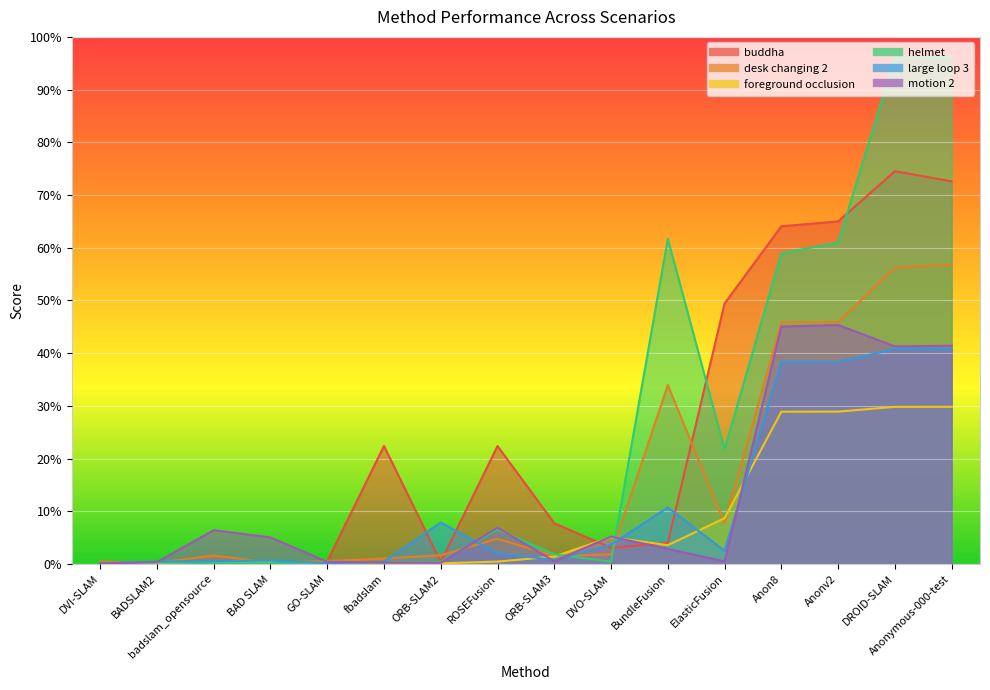

What is the label of the 1st point from the left?

DVI-SLAM